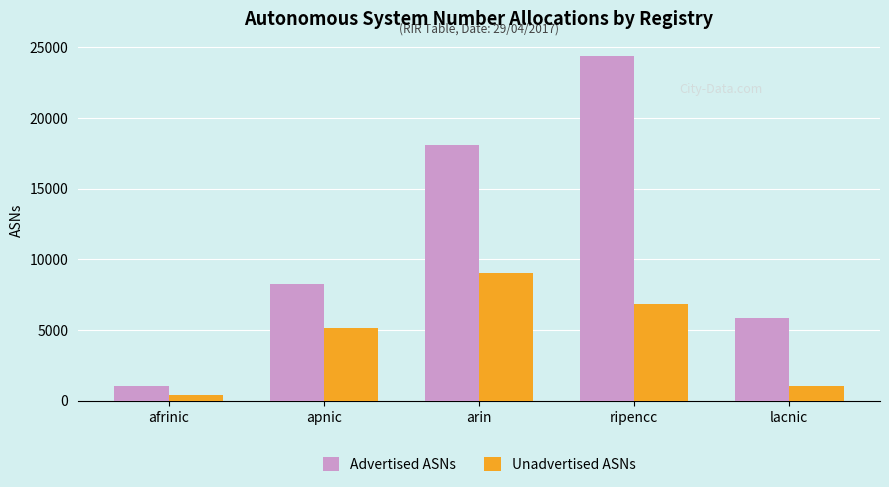

What is the difference between the maximum and minimum values in the Advertised ASNs series?

23339